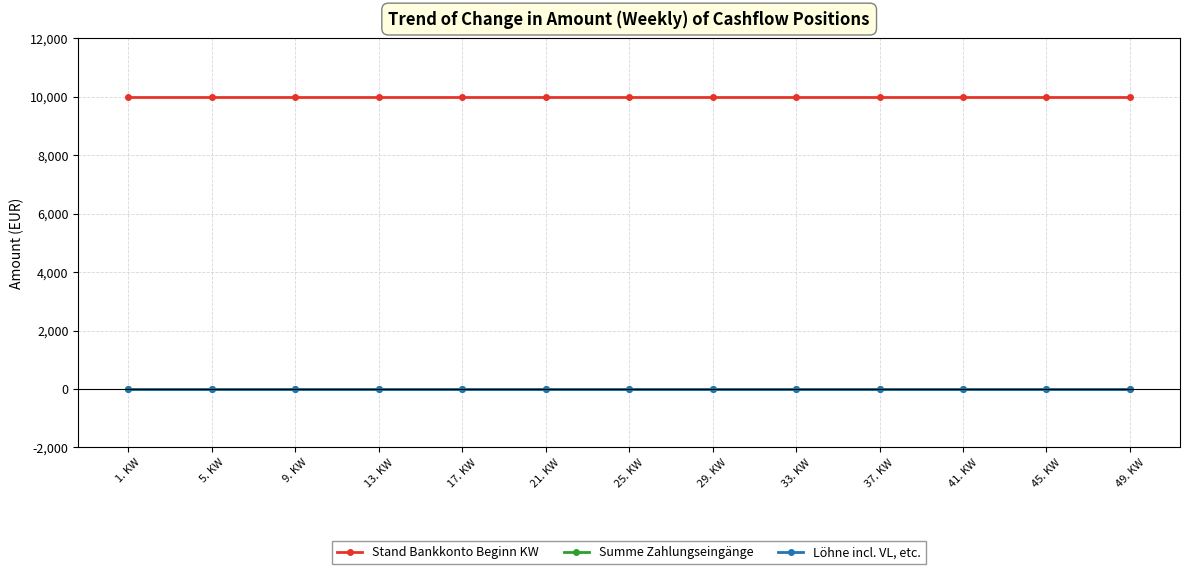

What is the total value across all series at 5. KW?

10000